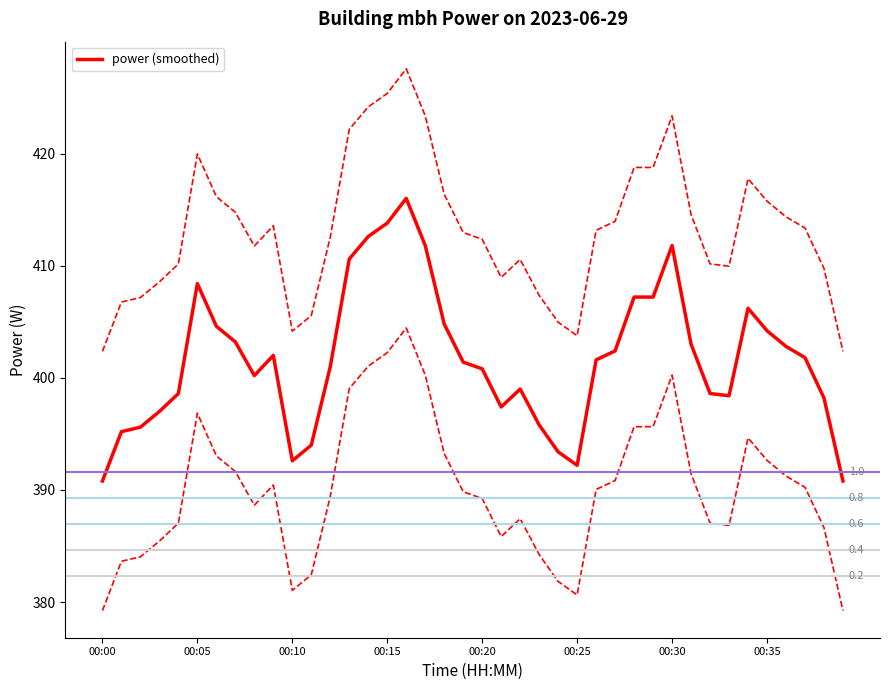

What is the minimum value for power (smoothed)?

390.8